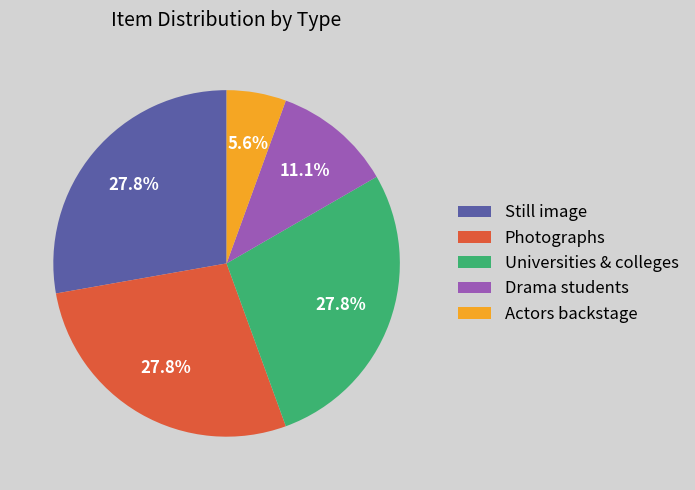

Does any single category account for the majority?

No